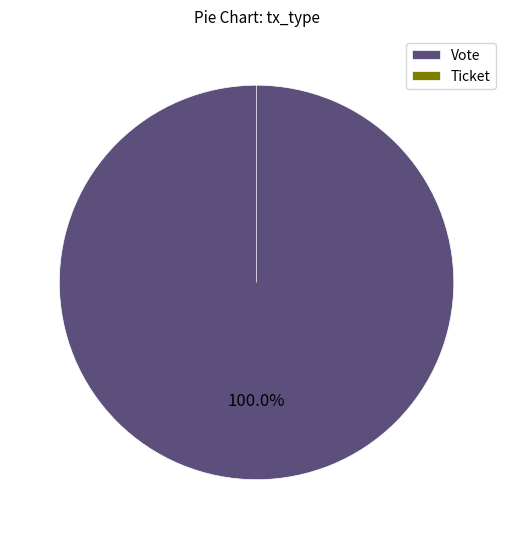

What percentage is NOT represented by Ticket?

100.0%